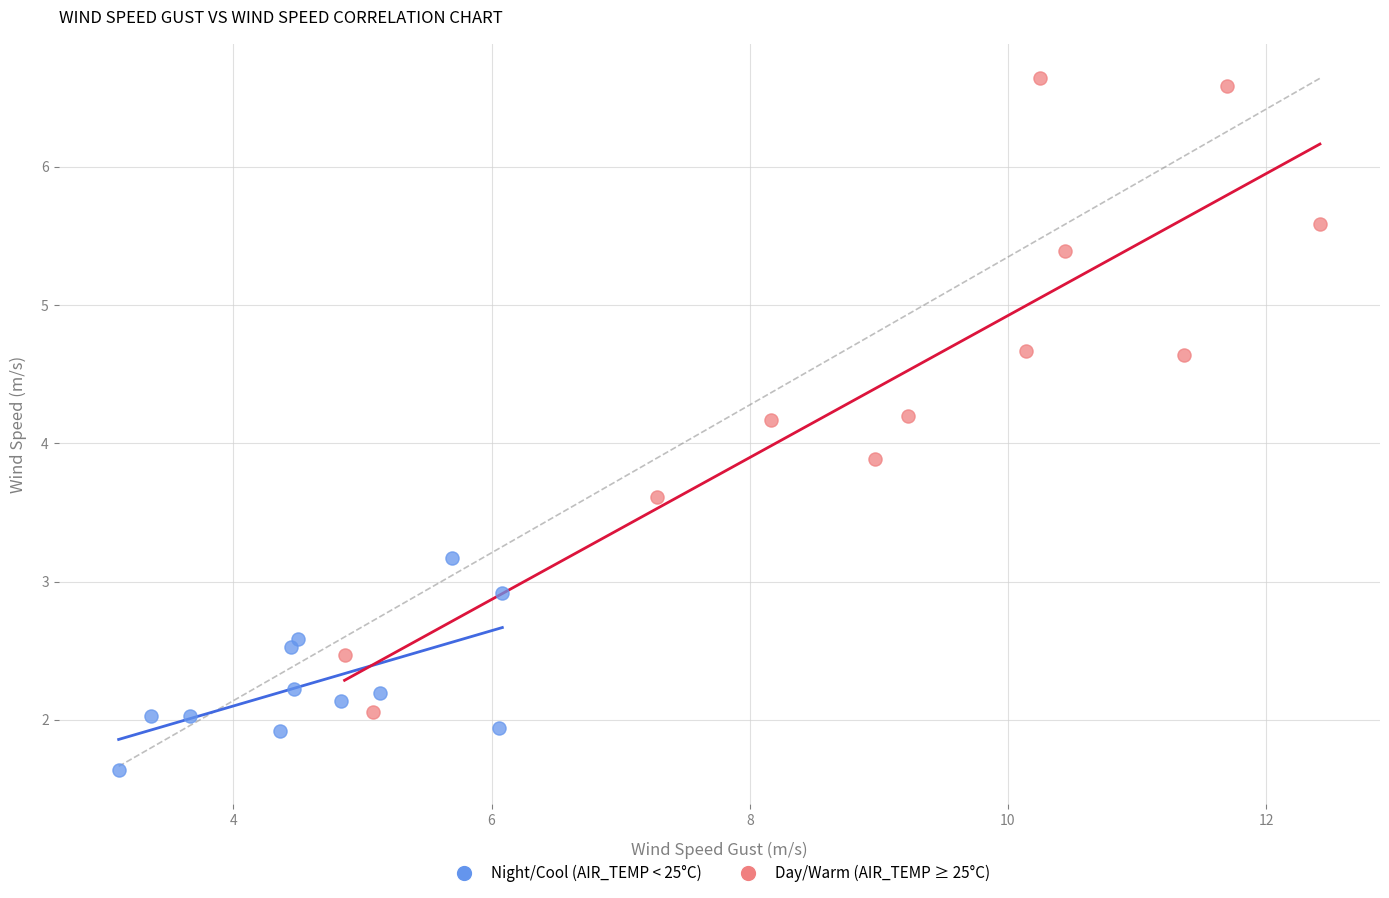

Which series contains the highest Y value?

Day/Warm (AIR_TEMP ≥ 25°C)